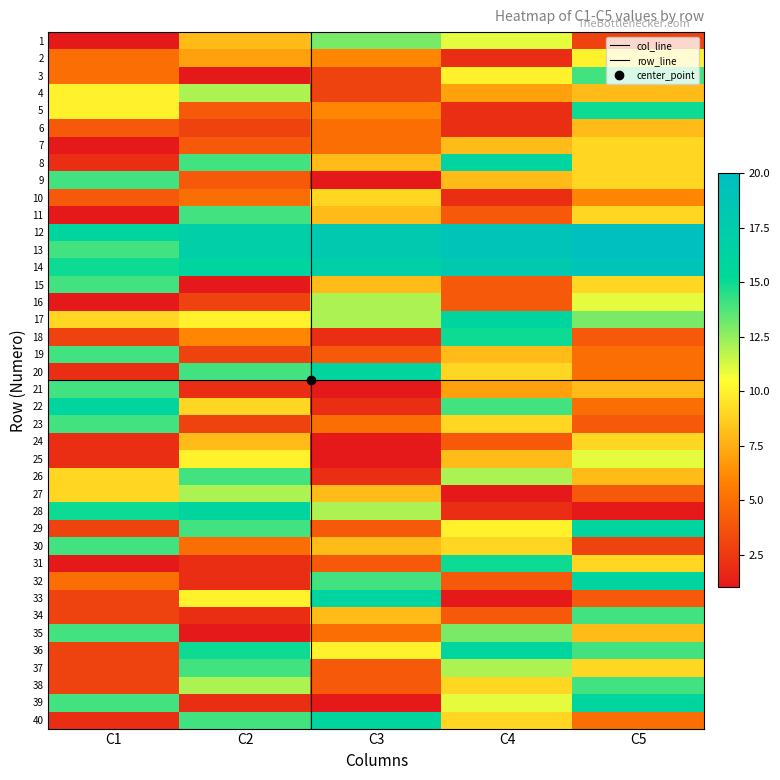

At which category does the chart reach its peak across all series?

C5